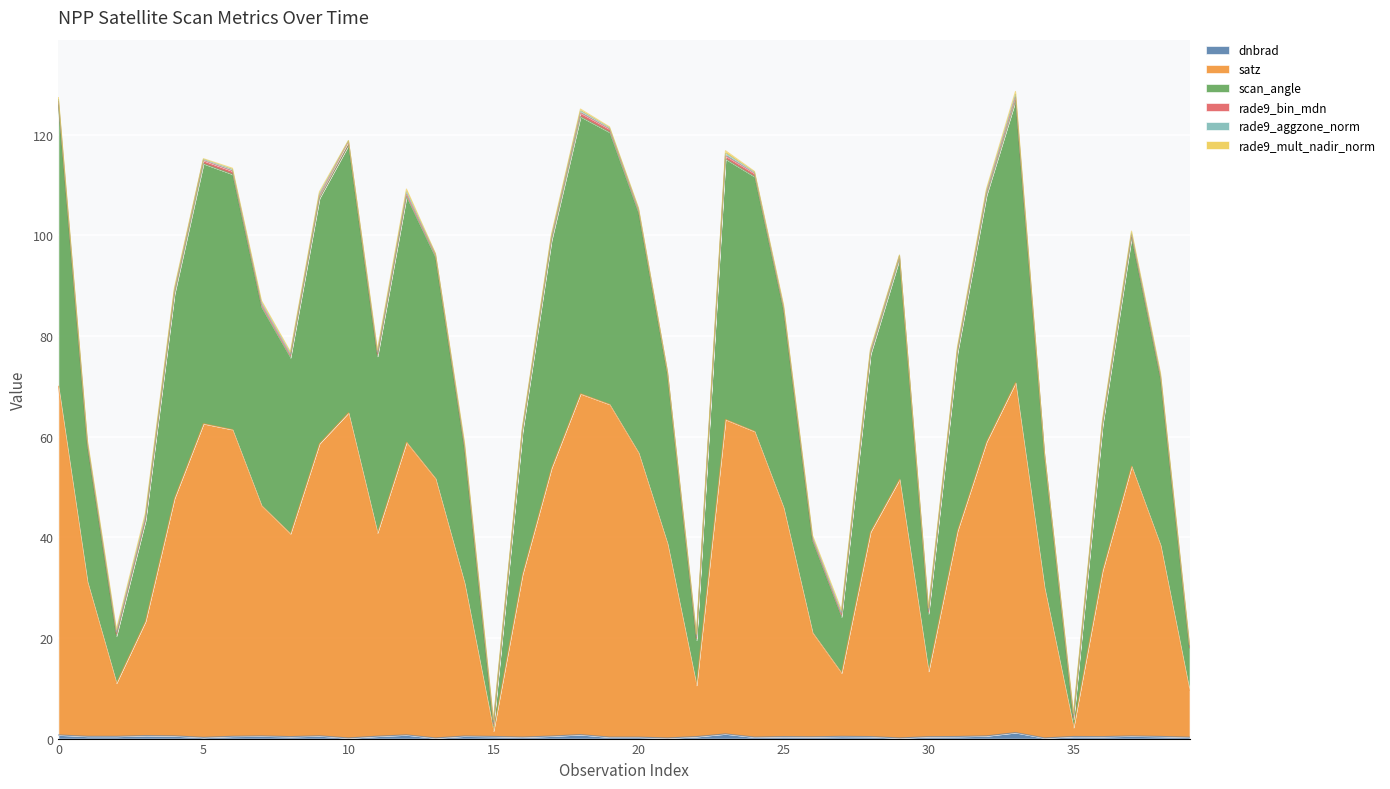

True or false: dnbrad and satz intersect in this chart.

False